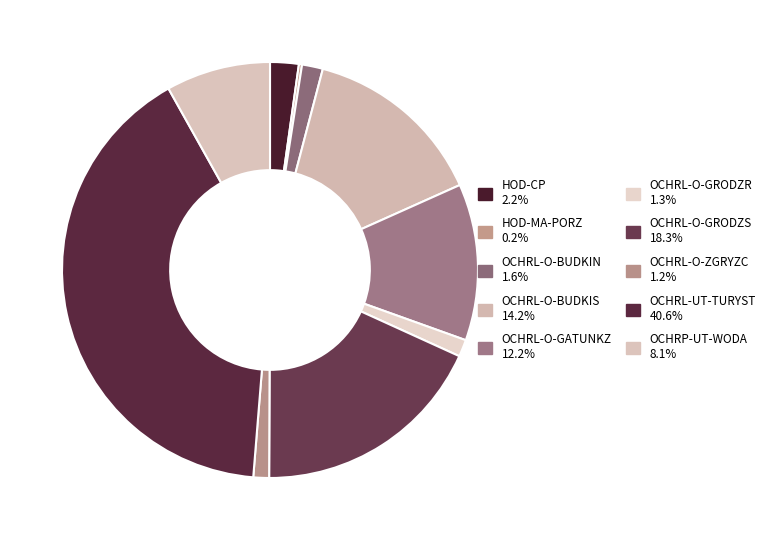

The OCHRL-O-BUDKIS slice represents 25% of the pie. True or false?

False